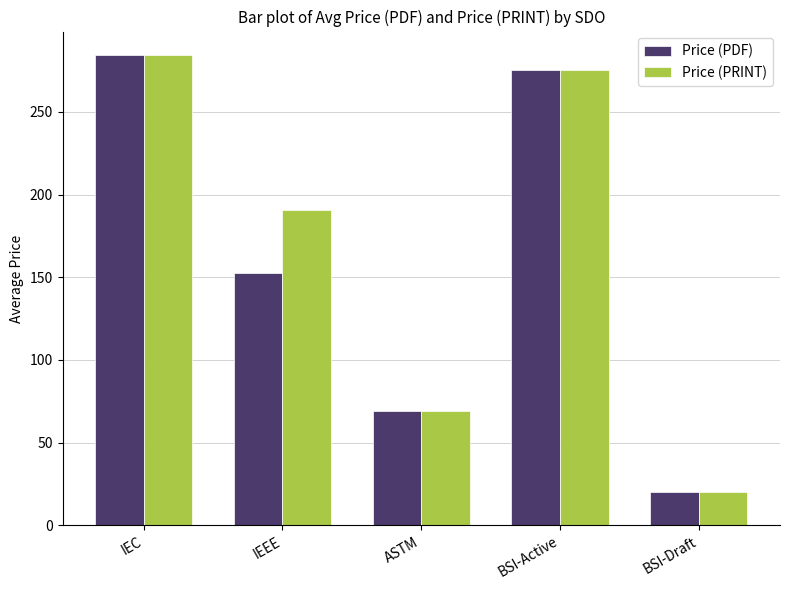

Between IEEE and BSI-Active, which series saw the biggest shift?

Price (PDF)